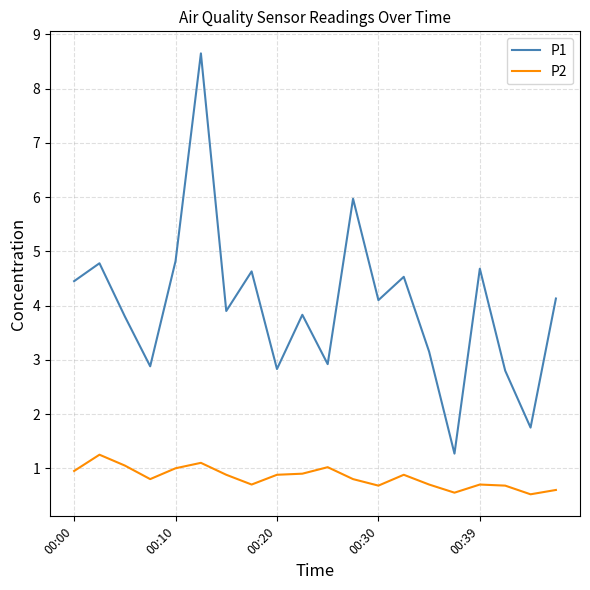

Which series has the largest total across all categories?

P1